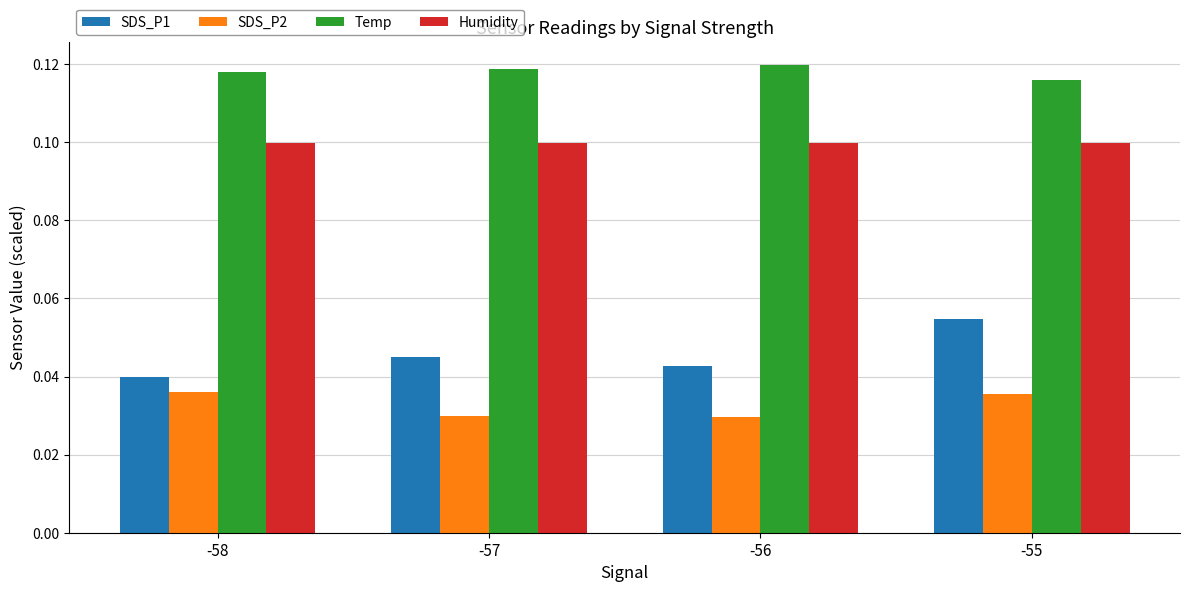

Does the chart contain any negative values?

No